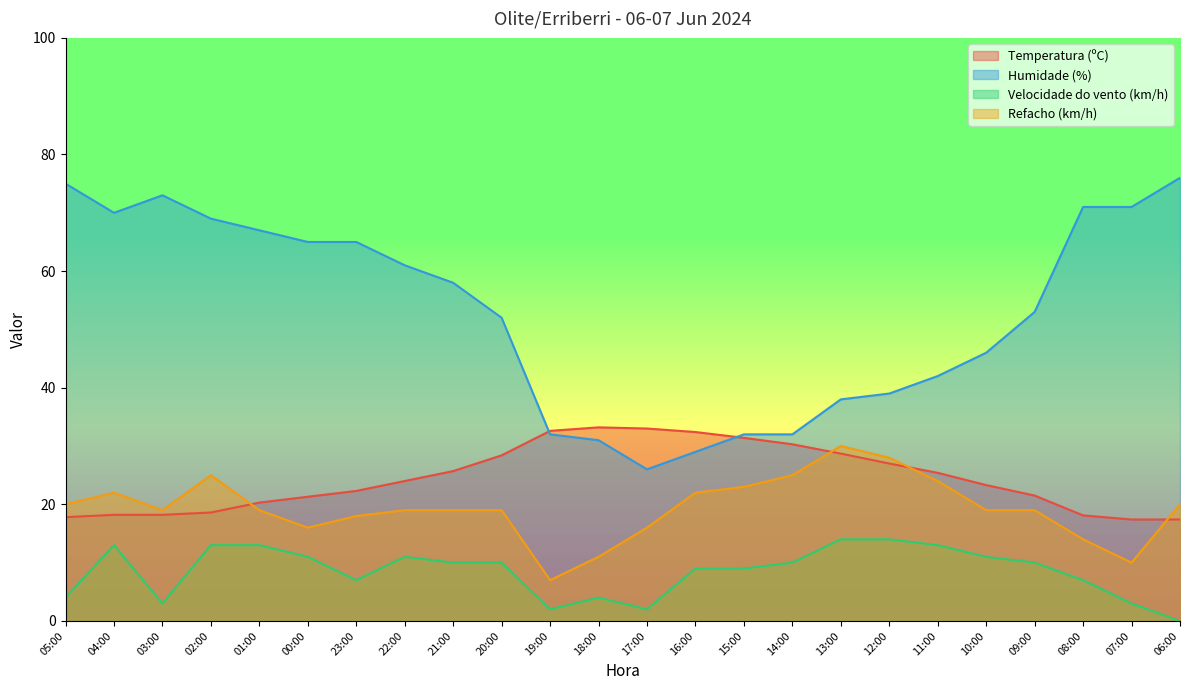

The Humidade (%) series shows 45.3 at 17:00. True or false?

False